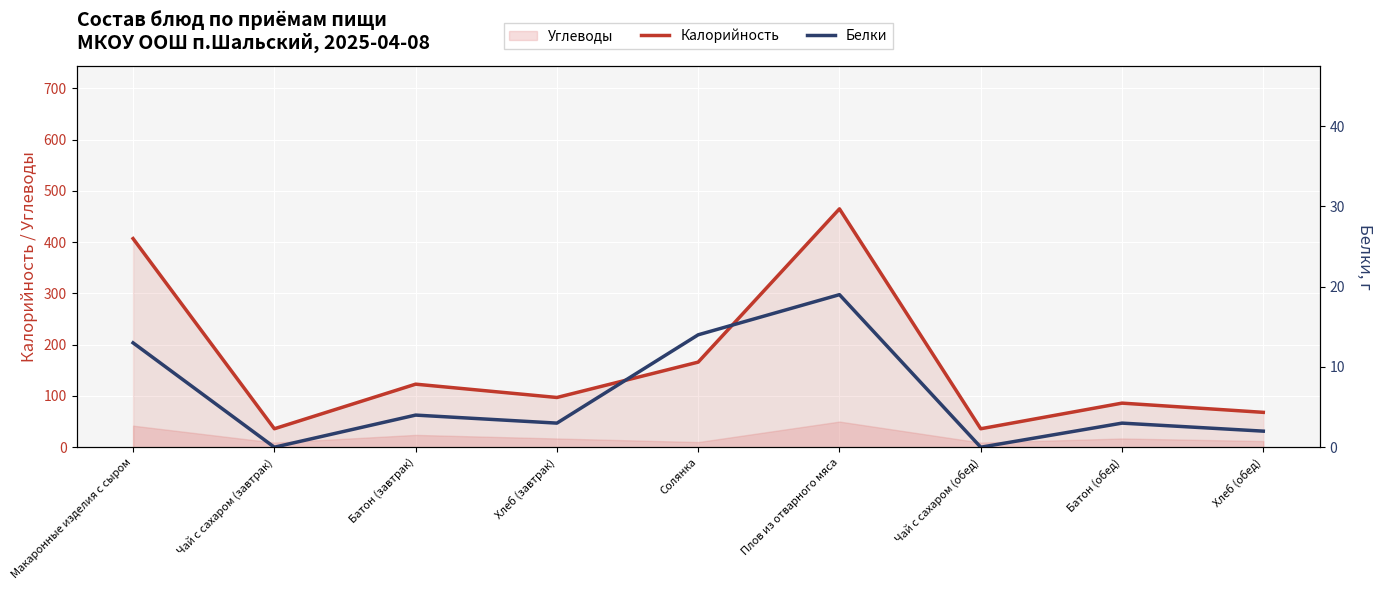

Is the value of Калорийность at Плов из отварного мяса greater than the value of Белки at Батон (завтрак)?

Yes